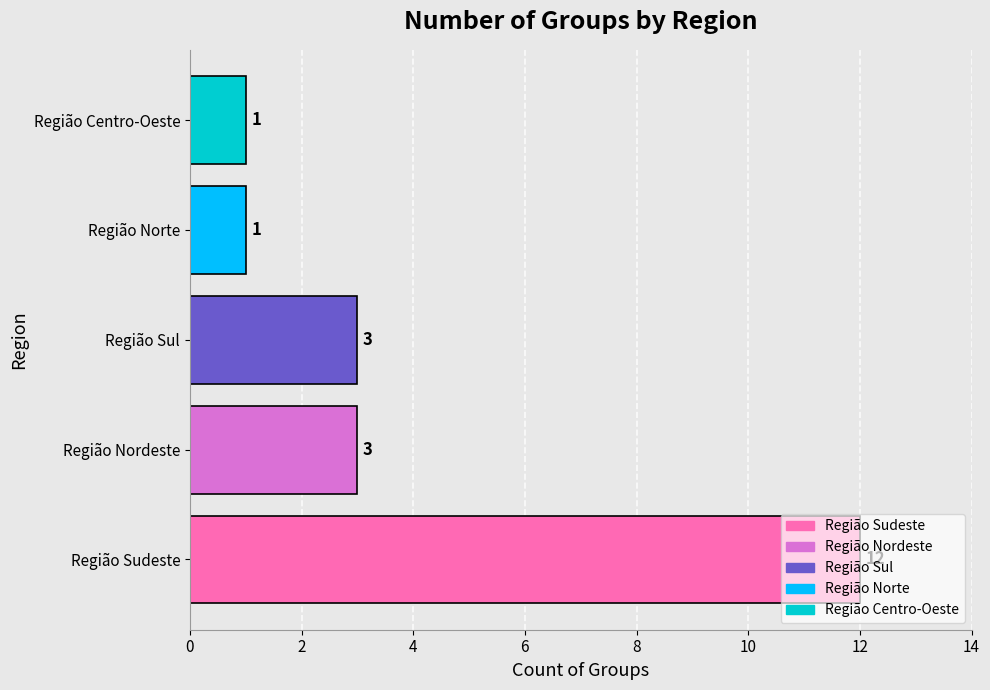

What is the maximum value shown in the chart?

12